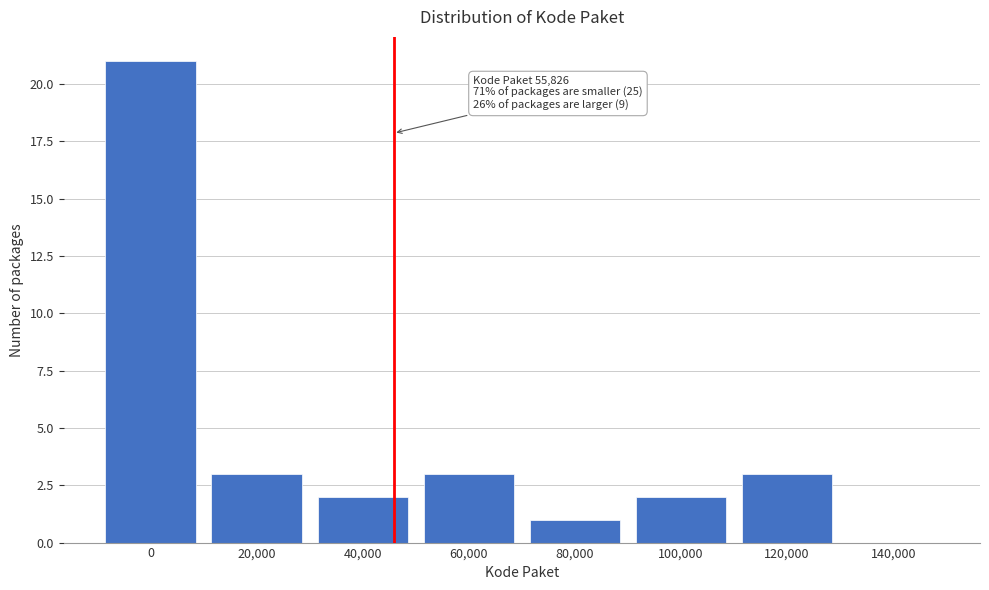

Reading left to right, extract all data points from this chart.

0=21	20,000=3	40,000=2	60,000=3	80,000=1	100,000=2	120,000=3	140,000=0